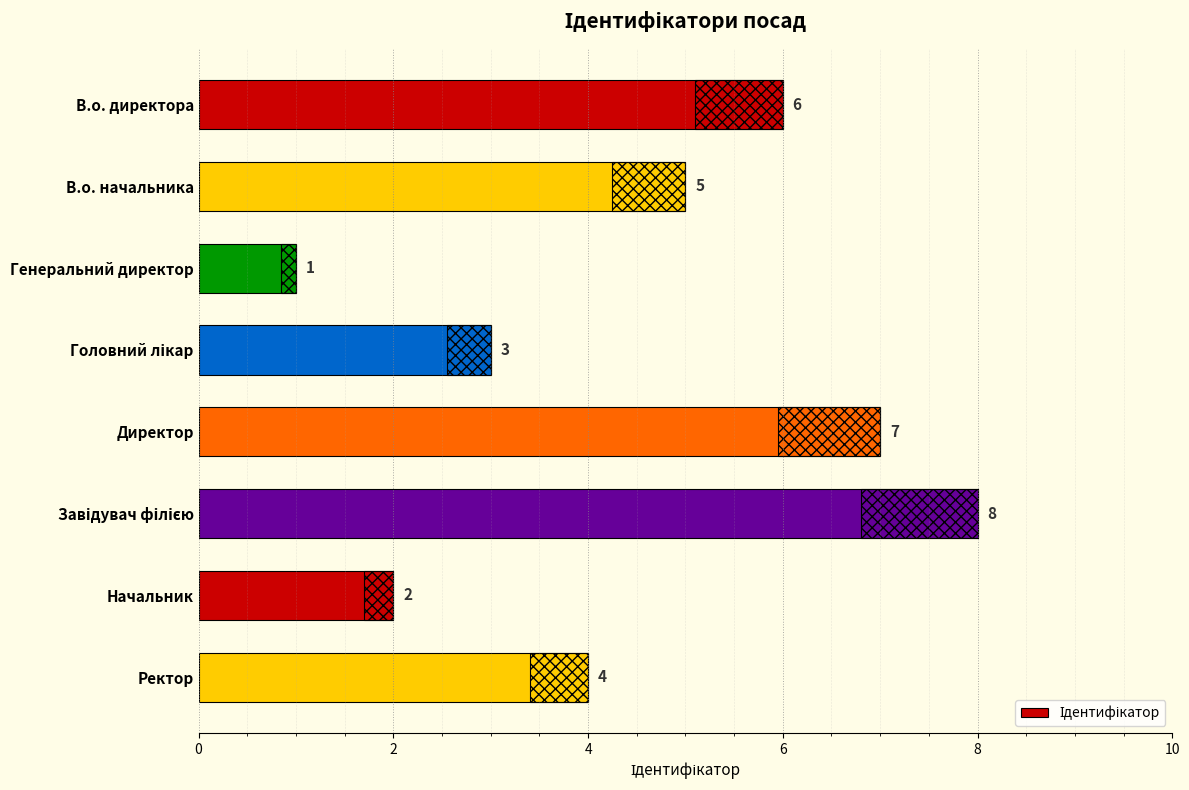

Count the number of categories in the chart.

8